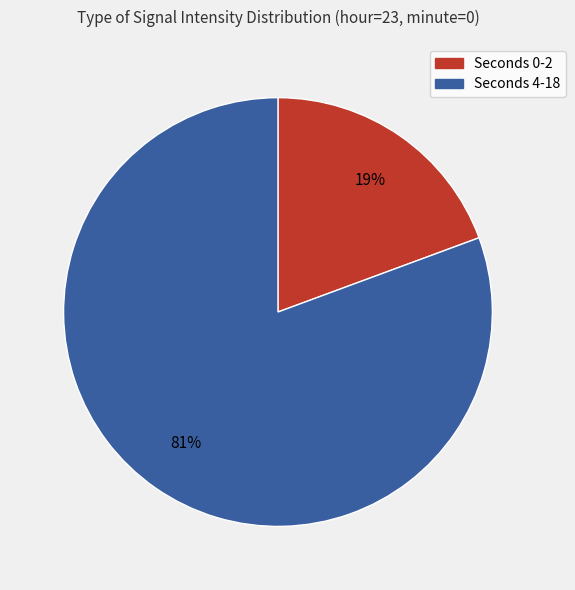

Count the number of slices in the pie.

2